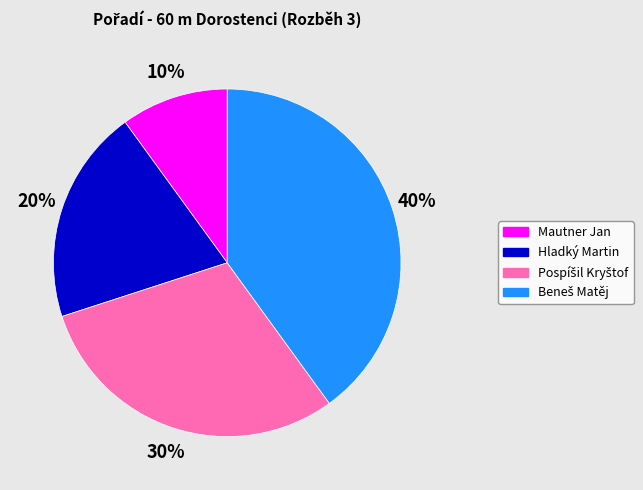

The Mautner Jan slice represents 10% of the pie. True or false?

True